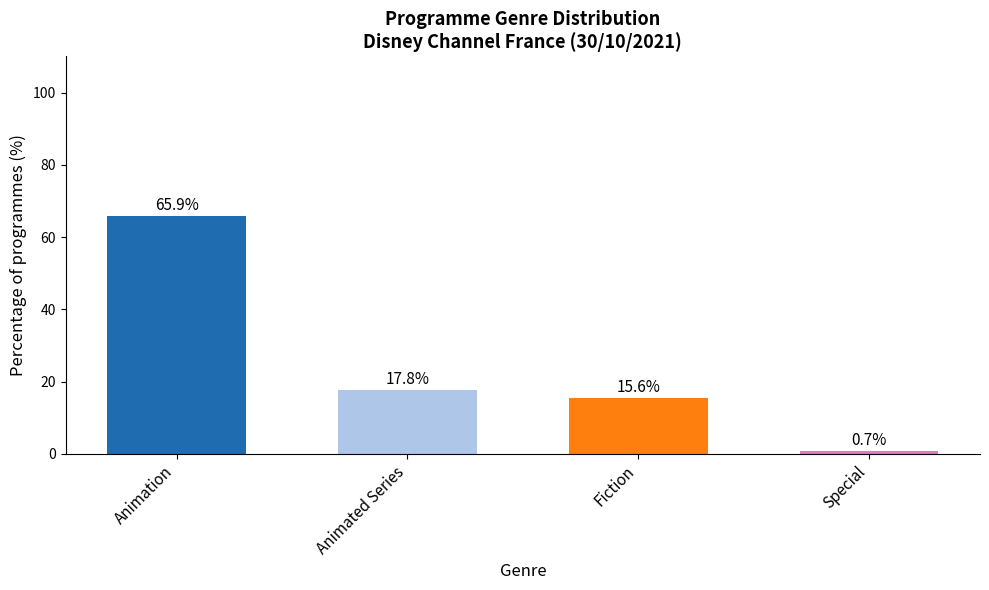

What is the sum of all values?

100.0